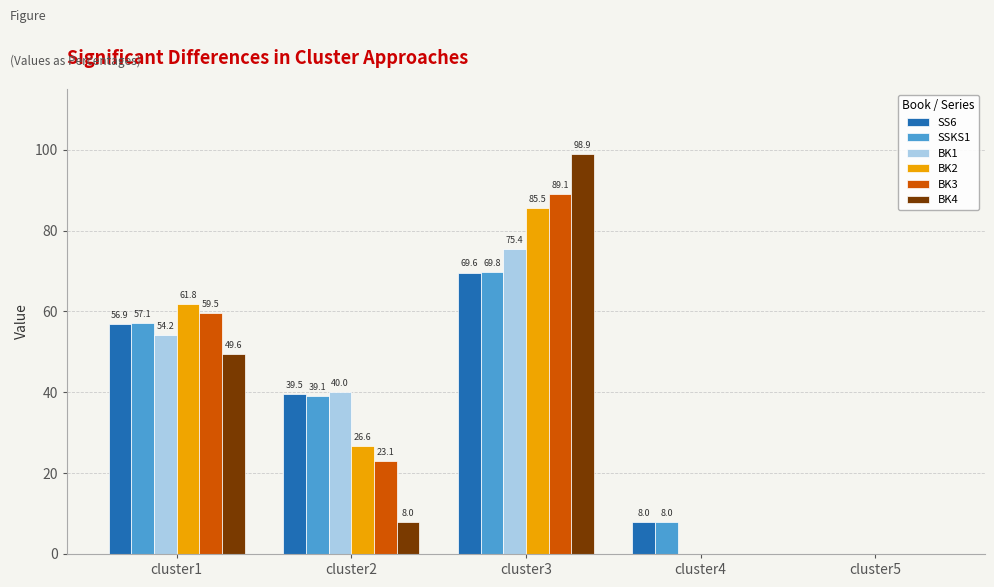

Which category has the highest value in the BK2 series?

cluster3